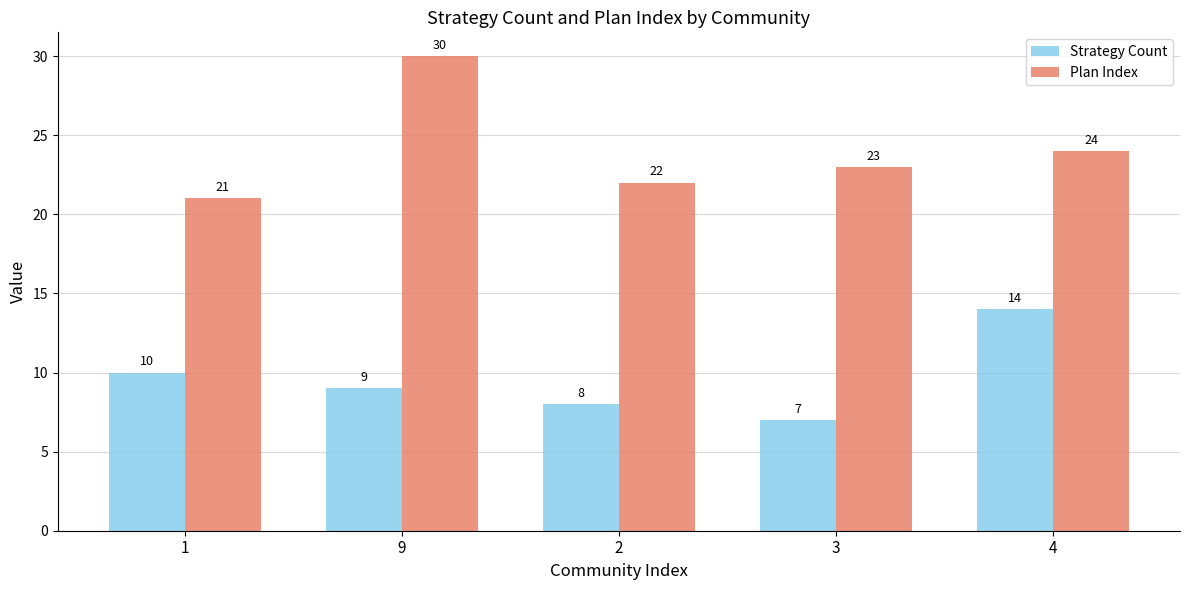

What is the value of the Plan Index bar at the 5th from the left?

24